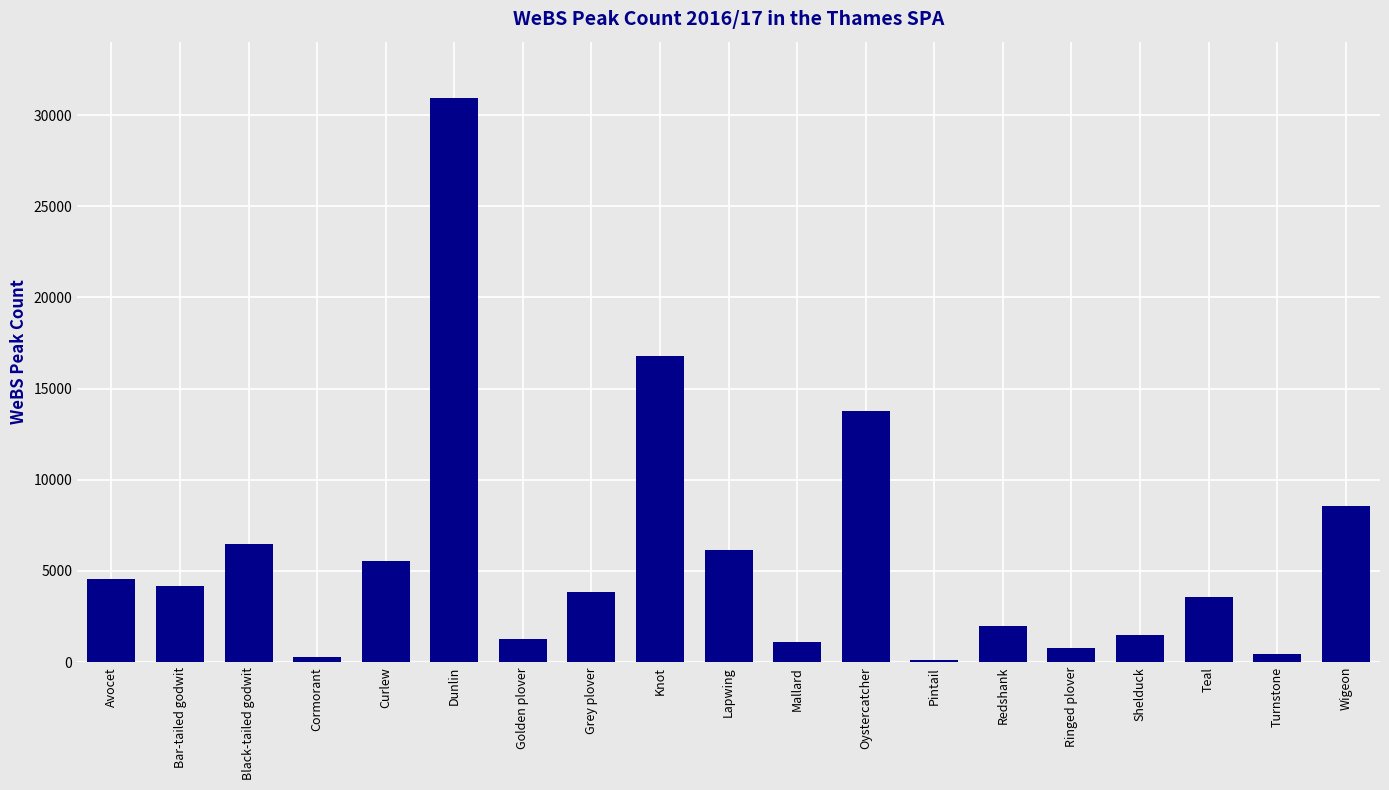

Are the bars grouped side by side (vs. stacked)?

No